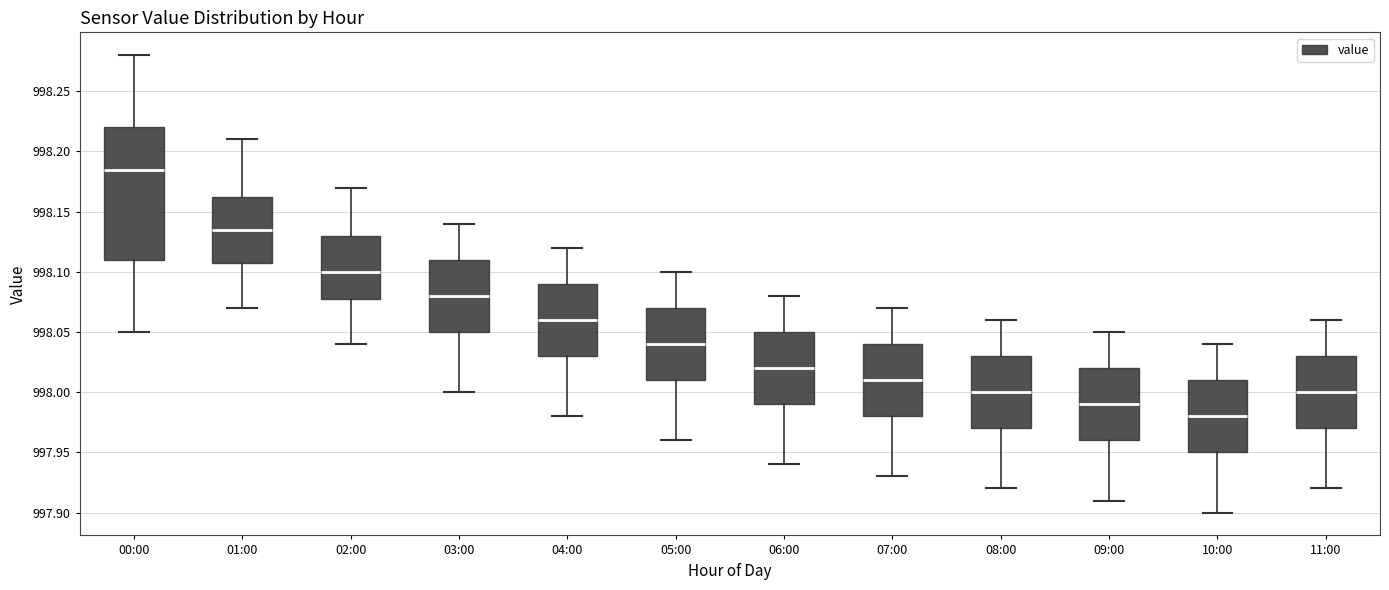

Reading left to right, read every box against the y-axis: the position of its median line, the range the box covers, and the ends of its whiskers. The values are not printed on the chart, so give them approximately, as read against the axis.

00:00: median 998.185, box 998.110 to 998.220, whiskers 998.050 to 998.280
01:00: median 998.135, box 998.110 to 998.165, whiskers 998.070 to 998.210
02:00: median 998.100, box 998.080 to 998.130, whiskers 998.040 to 998.170
03:00: median 998.080, box 998.050 to 998.110, whiskers 998.000 to 998.140
04:00: median 998.060, box 998.030 to 998.090, whiskers 997.980 to 998.120
05:00: median 998.040, box 998.010 to 998.070, whiskers 997.960 to 998.100
06:00: median 998.020, box 997.990 to 998.050, whiskers 997.940 to 998.080
07:00: median 998.010, box 997.980 to 998.040, whiskers 997.930 to 998.070
08:00: median 998.000, box 997.970 to 998.030, whiskers 997.920 to 998.060
09:00: median 997.990, box 997.960 to 998.020, whiskers 997.910 to 998.050
10:00: median 997.980, box 997.950 to 998.010, whiskers 997.900 to 998.040
11:00: median 998.000, box 997.970 to 998.030, whiskers 997.920 to 998.060